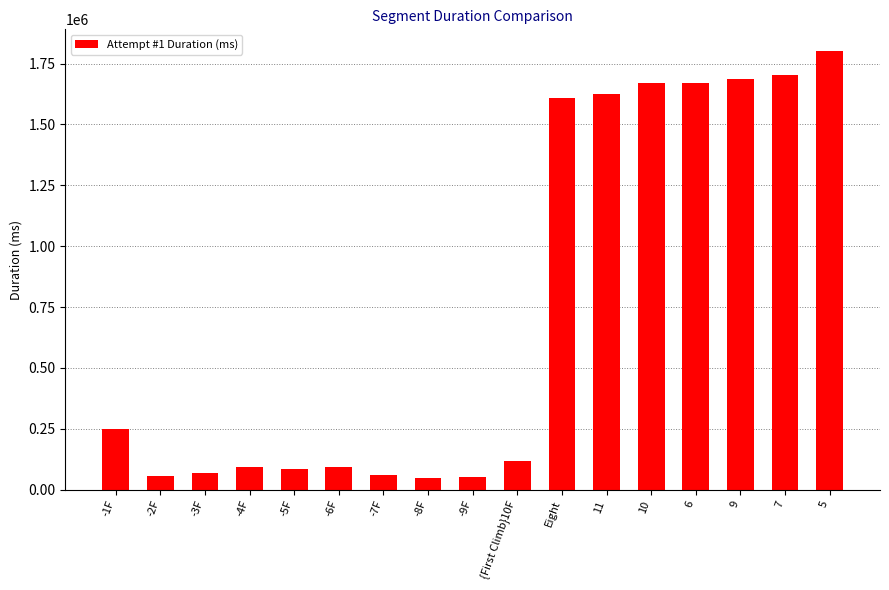

What is the difference between the maximum and minimum values?

1751122